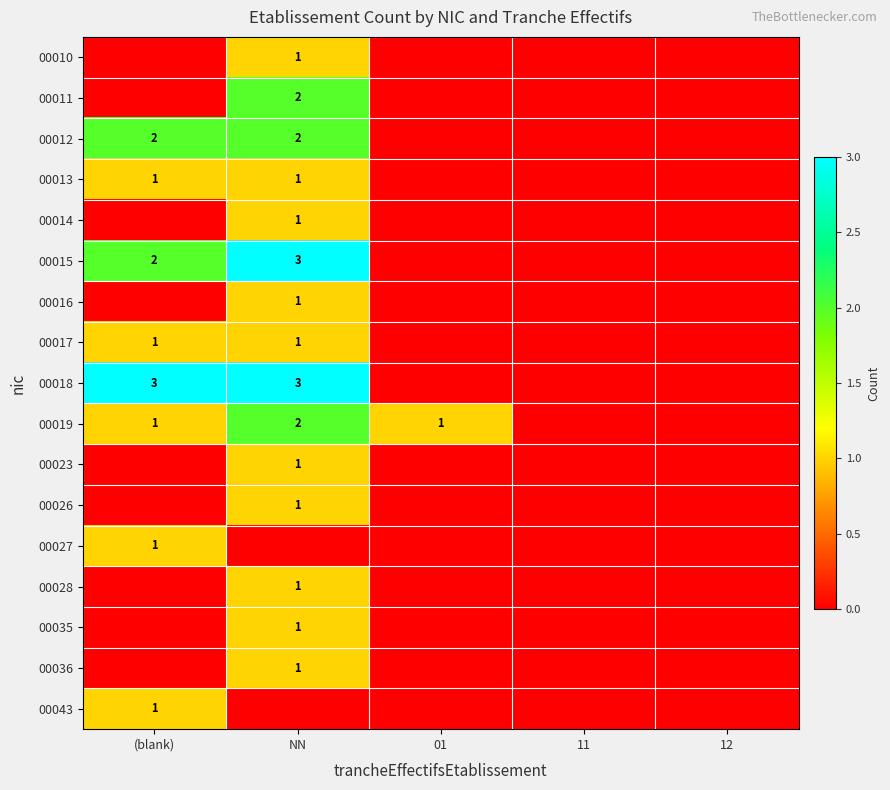

The value of 00043 at (blank) is 1. True or false?

True